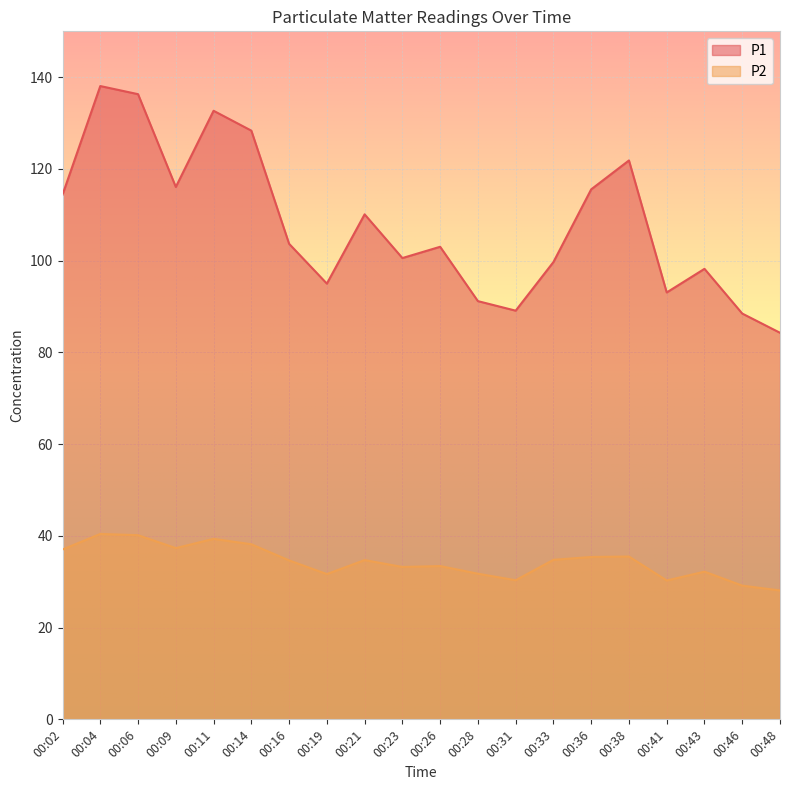

At which label does P1 reach its peak?

00:04